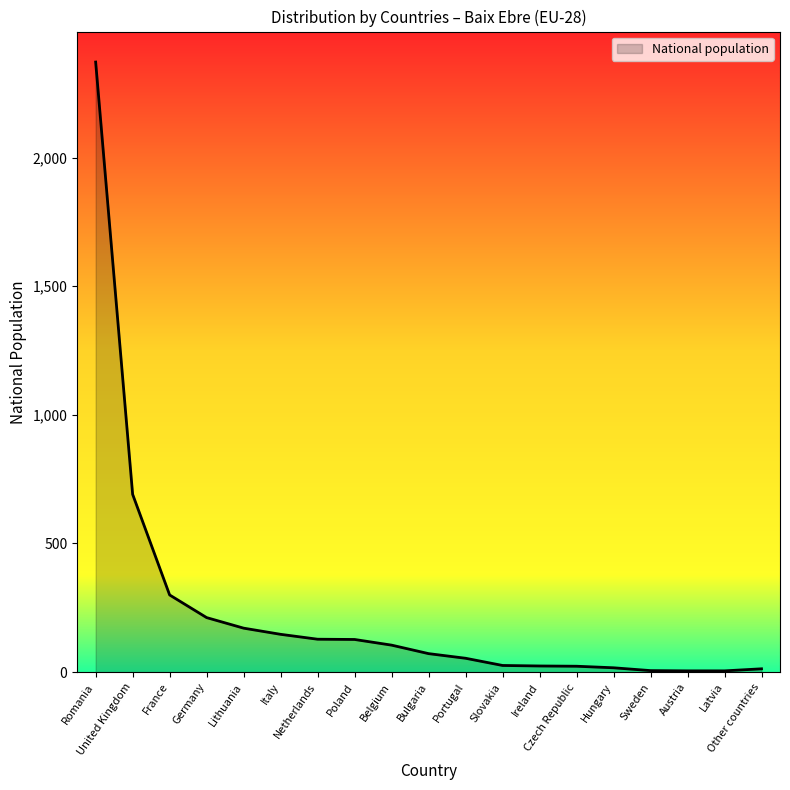

What is the maximum value shown in the chart?

2371